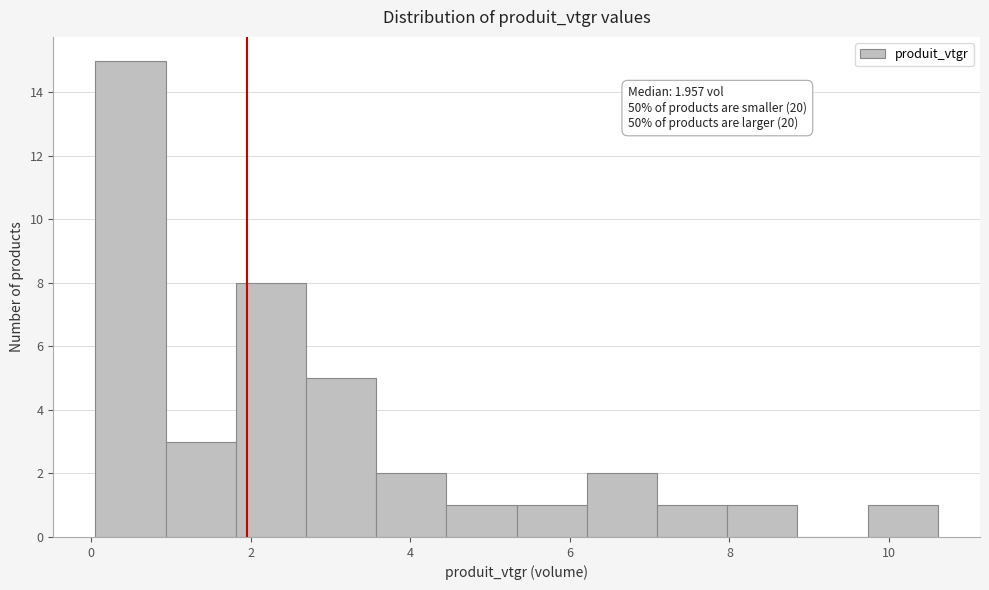

Over which range of the x-axis is the bar tallest?

0.0 to 1.0